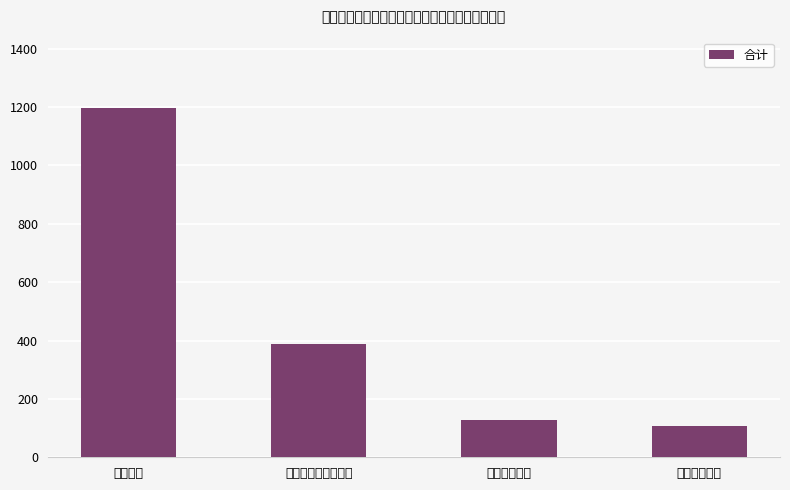

At which label is the value closest to 652?

社会保障和就业支出